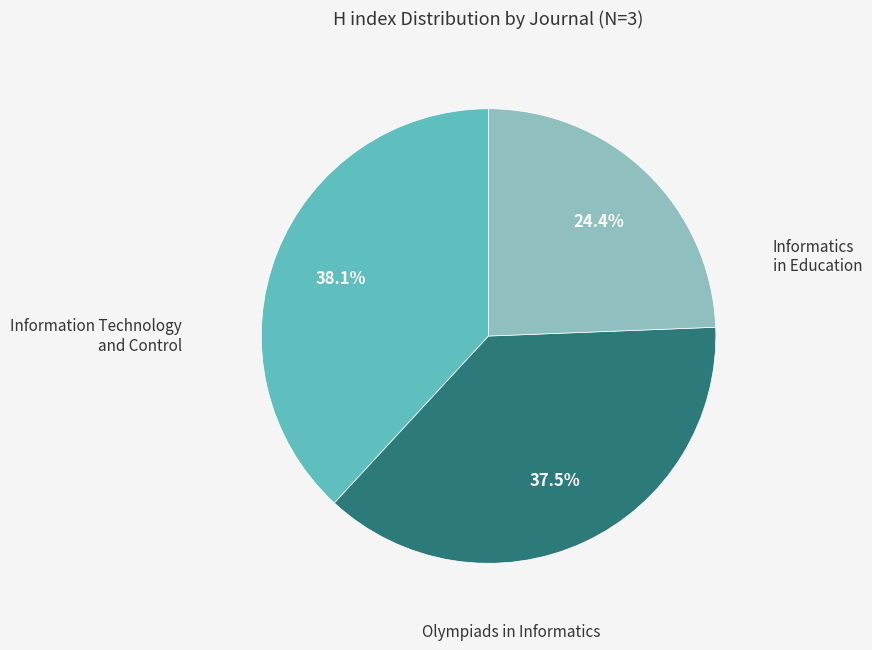

How many segments does this pie chart have?

3